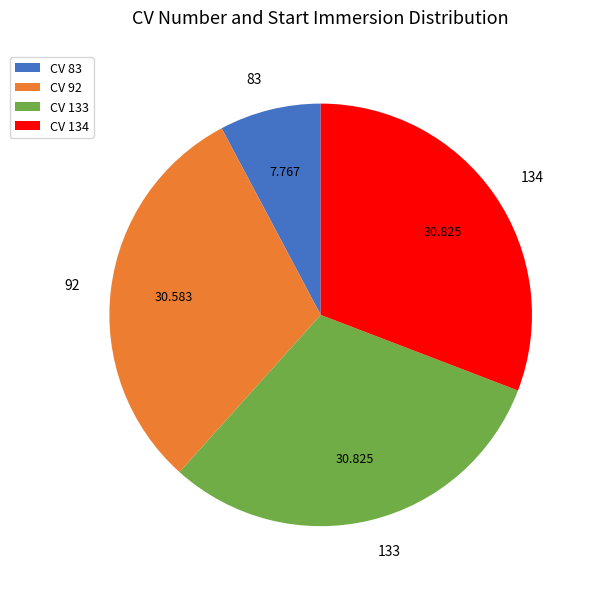

Is there a majority slice in this chart?

No